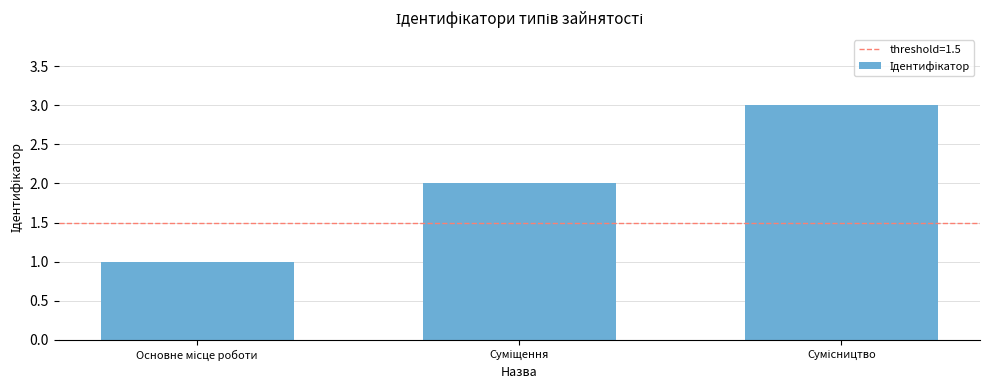

What is the sum of all values?

6